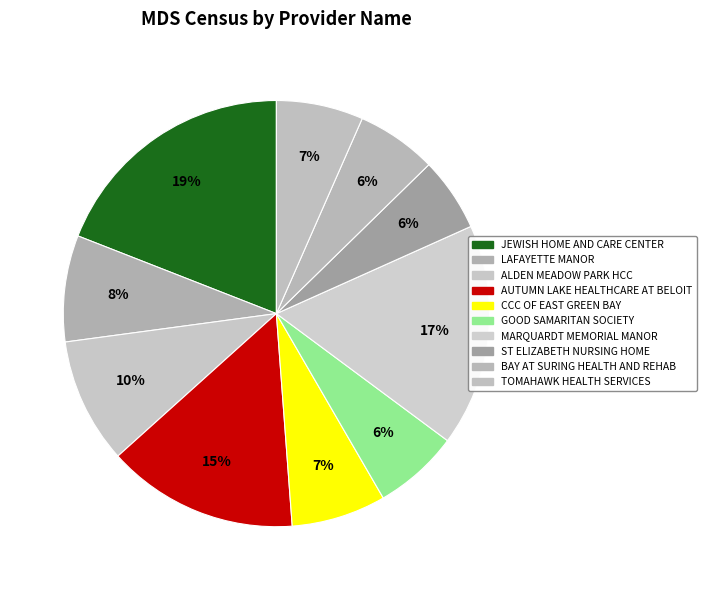

Which slice is the smallest?

ST ELIZABETH NURSING HOME